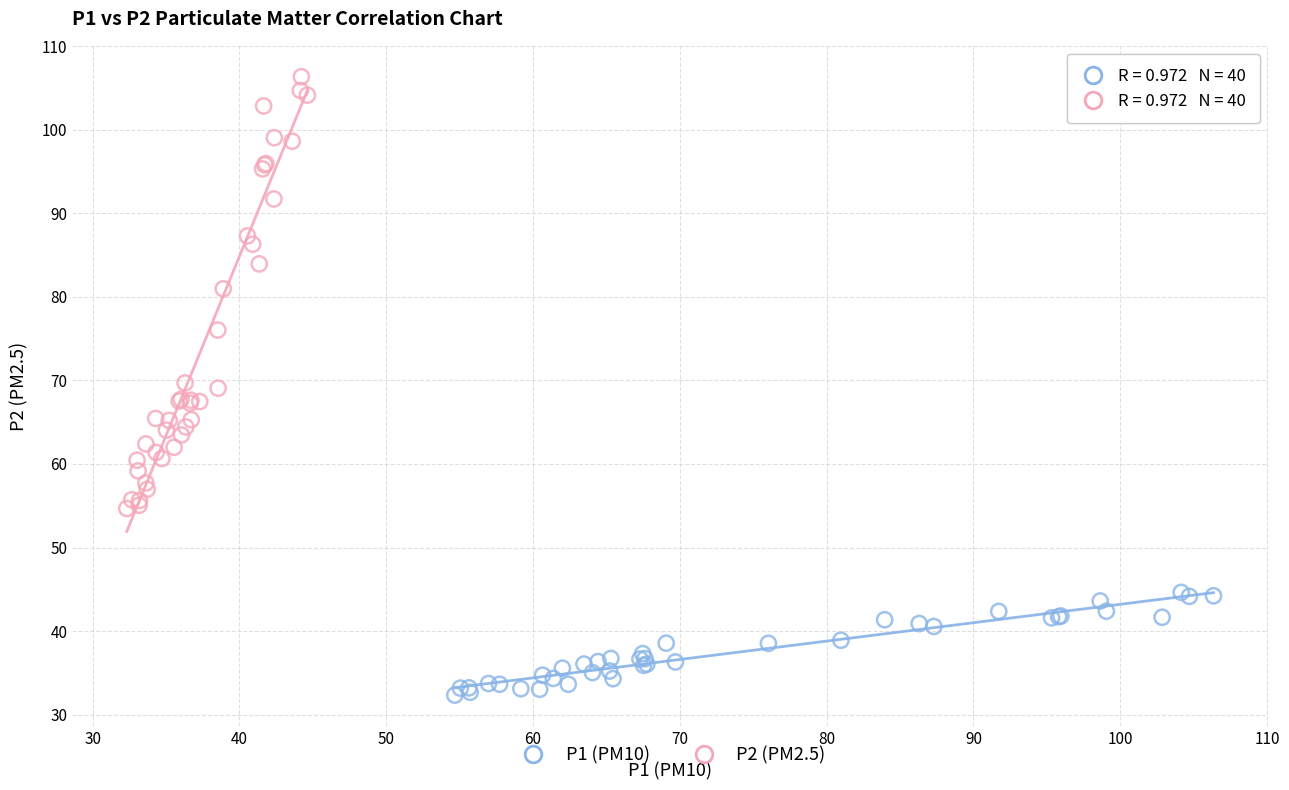

Which series reaches the maximum Y coordinate?

P2 (PM2.5)